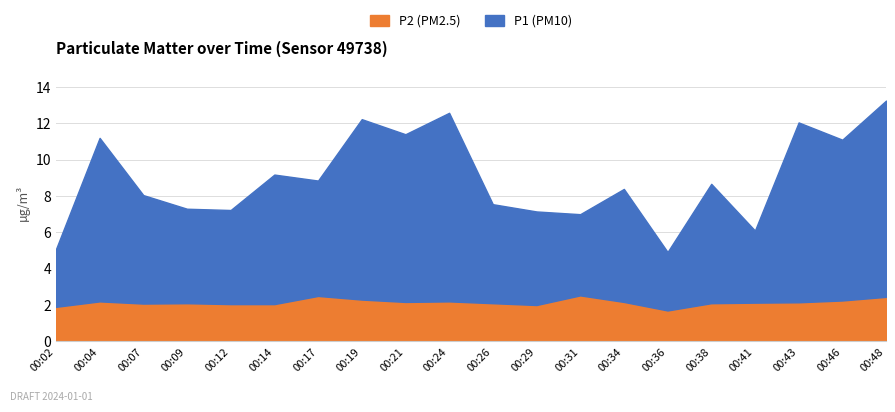

True or false: P1 and P2 cross at least once.

False